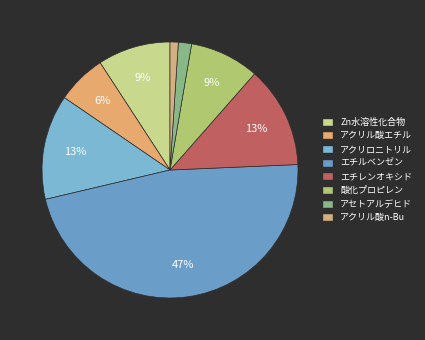

Does アセトアルデヒド represent more than half of the total?

No